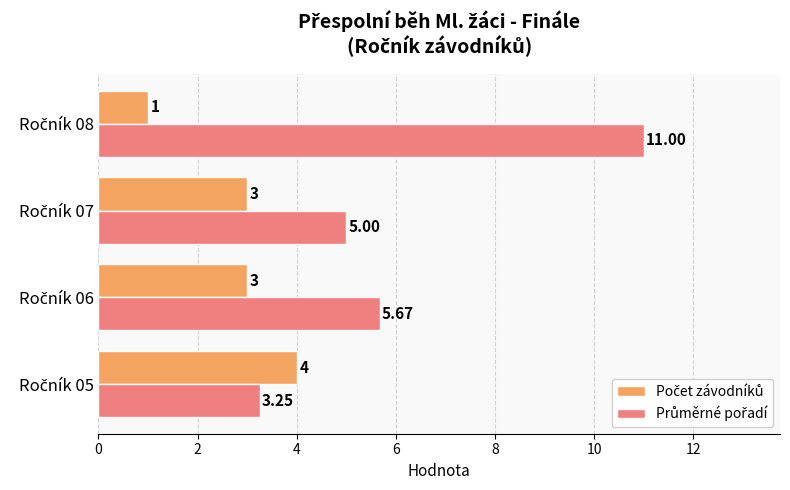

At how many categories does at least one series exceed 1?

4